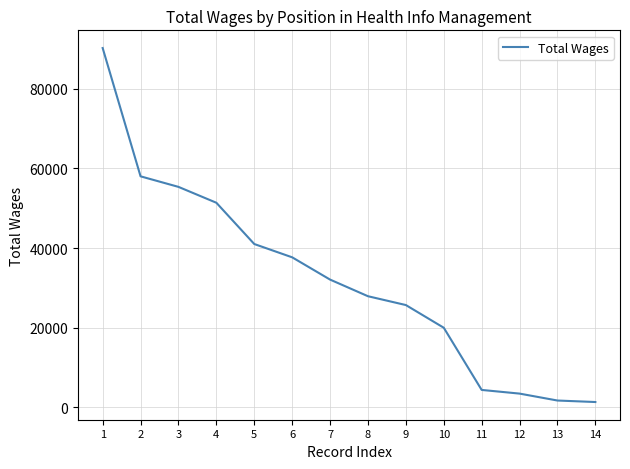

What is the difference between the values at 12 and 10?

16548